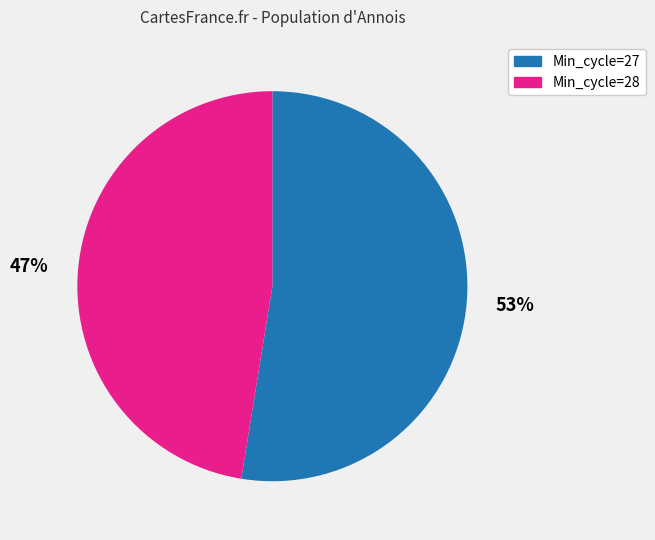

Combined, do Min_cycle=28 and Min_cycle=27 account for over 50%?

Yes